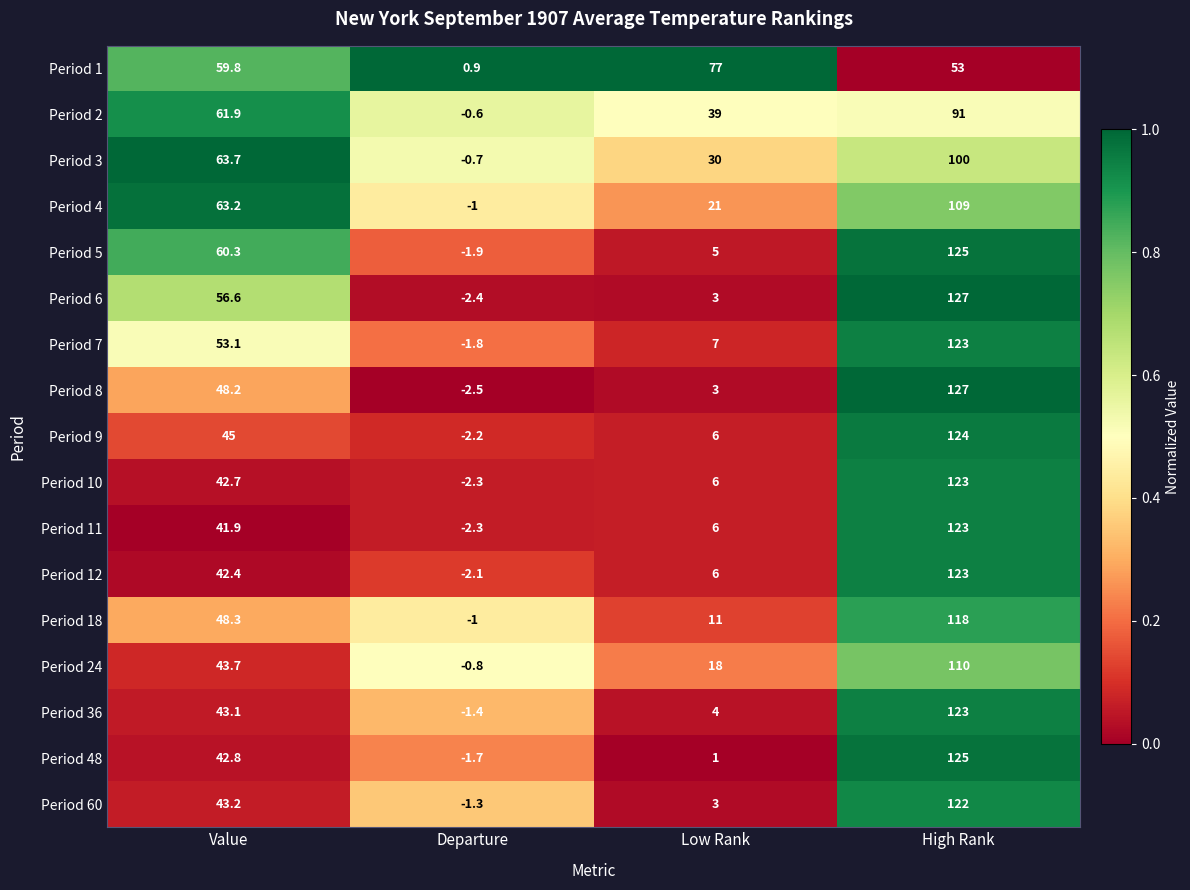

At Value, list the series in order from smallest to largest.

Period 11, Period 12, Period 10, Period 48, Period 36, Period 60, Period 24, Period 9, Period 8, Period 18, Period 7, Period 6, Period 1, Period 5, Period 2, Period 4, Period 3